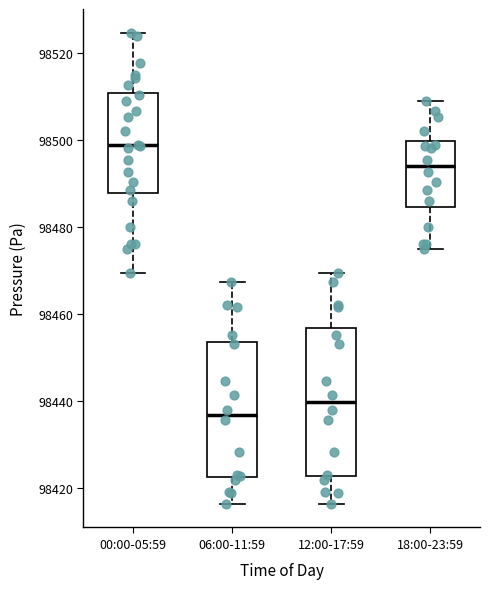

Which box is the tallest, from its lower edge to its upper edge?

12:00-17:59